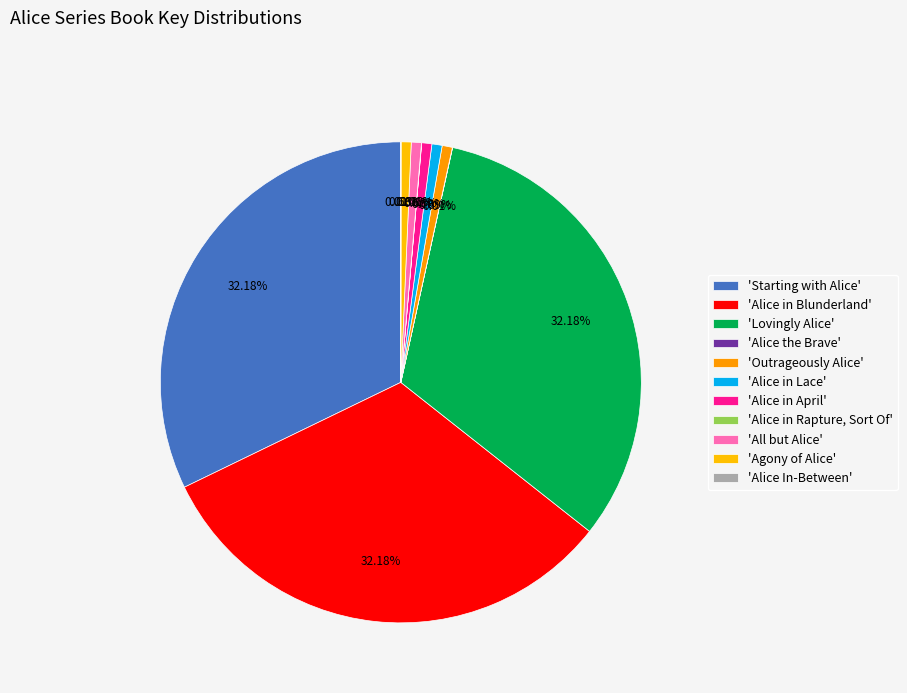

Which category has the smallest portion of the pie?

Alice in Rapture, Sort Of